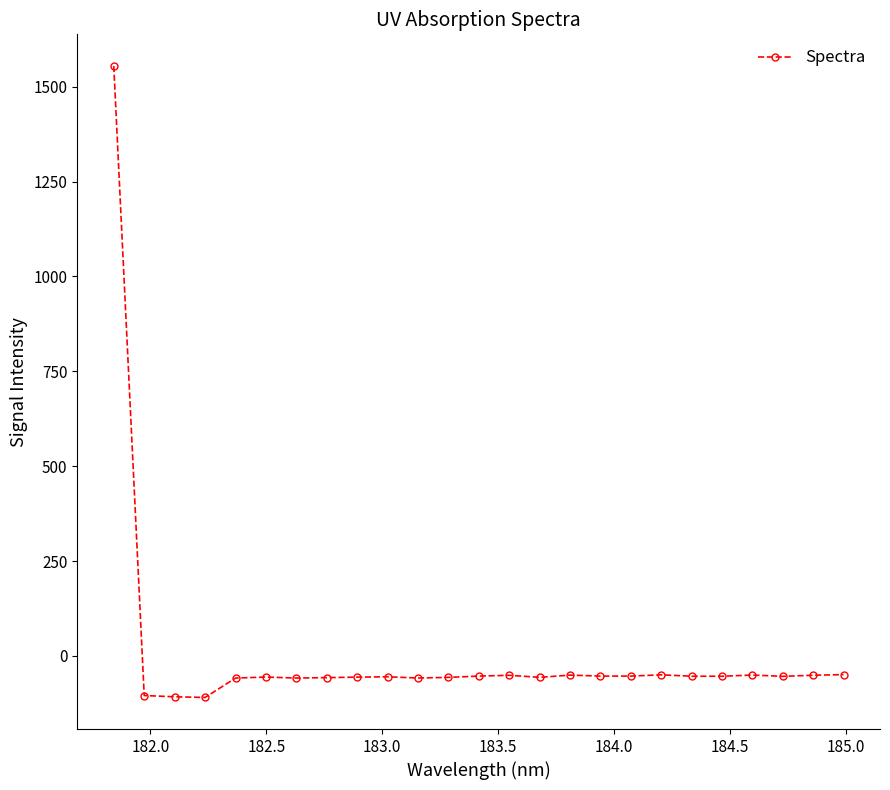

What is the value of the 5th point from the left?

-58.1